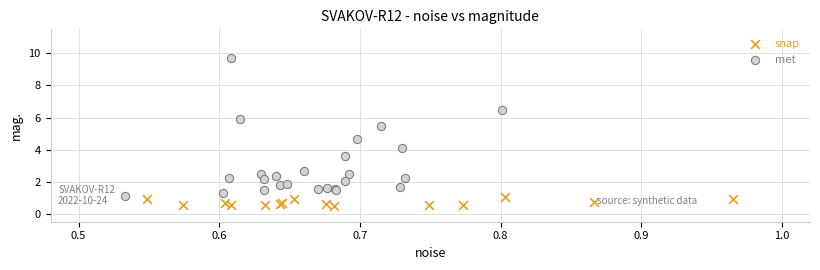

Which series has the widest spread of Y values?

met